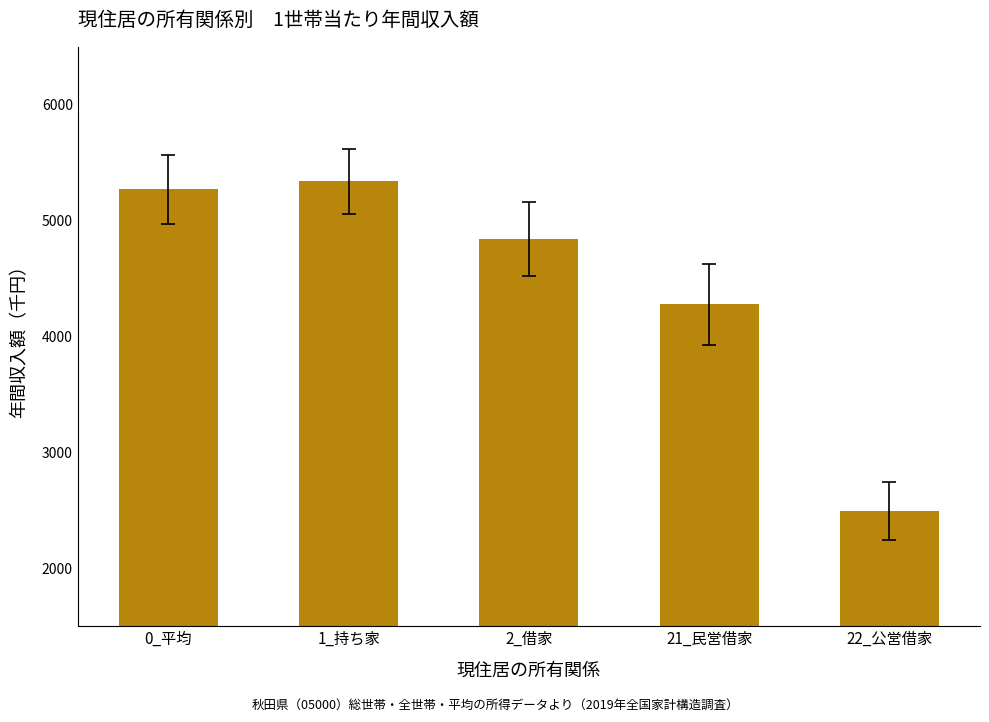

Reading left to right, what are all the values shown in this chart?

5270	5338	4845	4278	2496